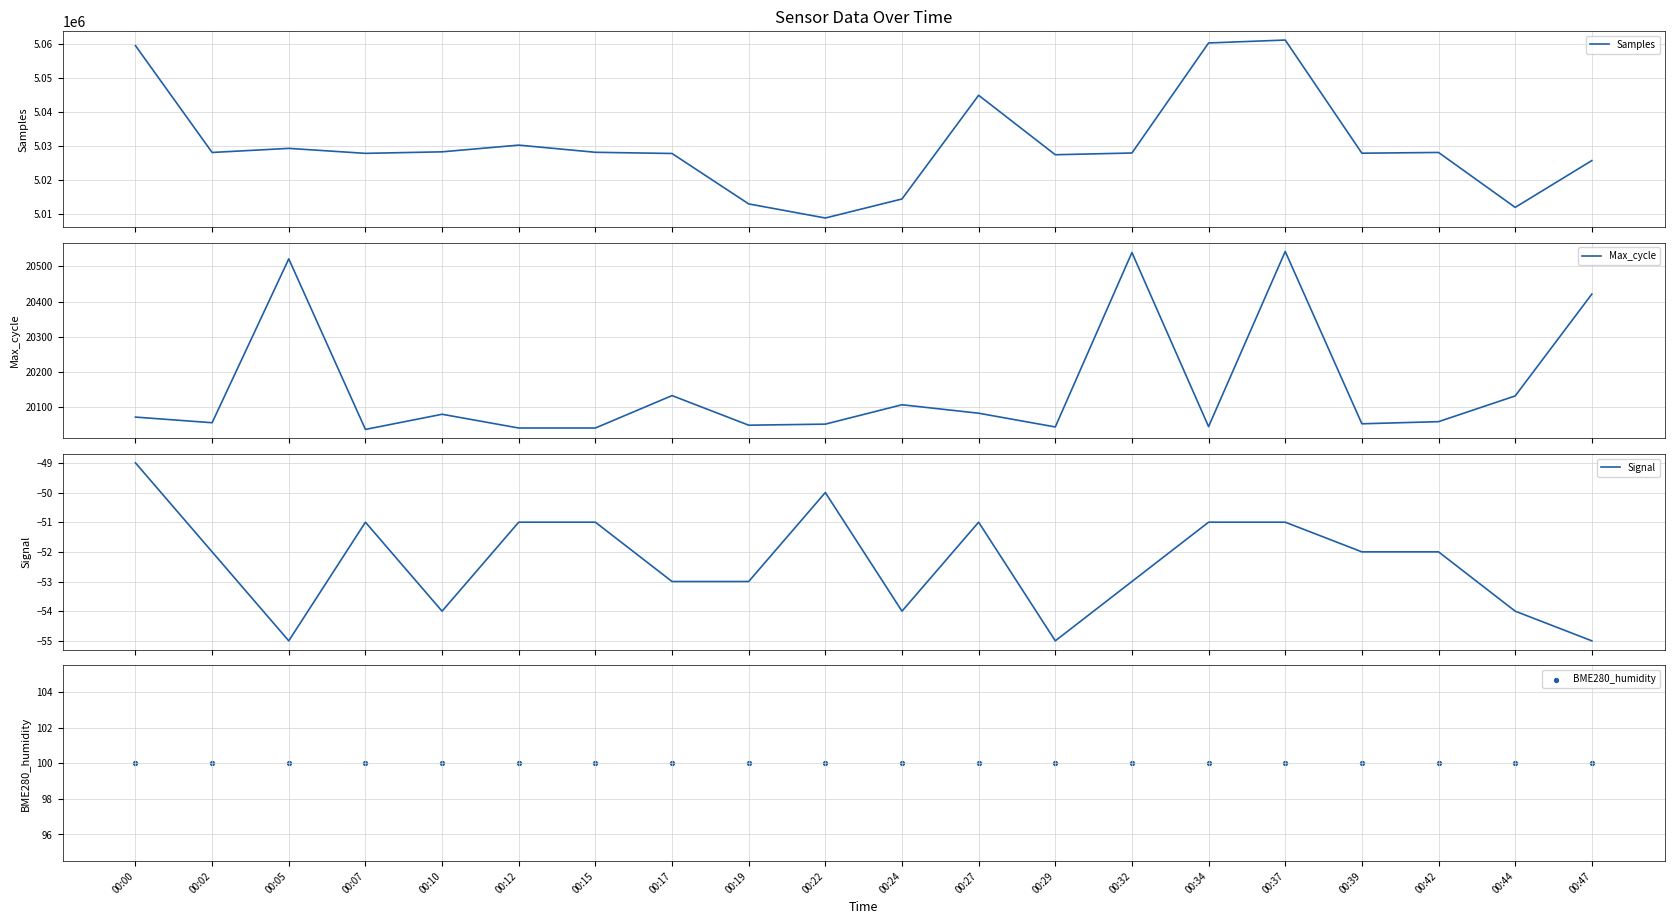

Which series has the largest total across all categories?

Samples